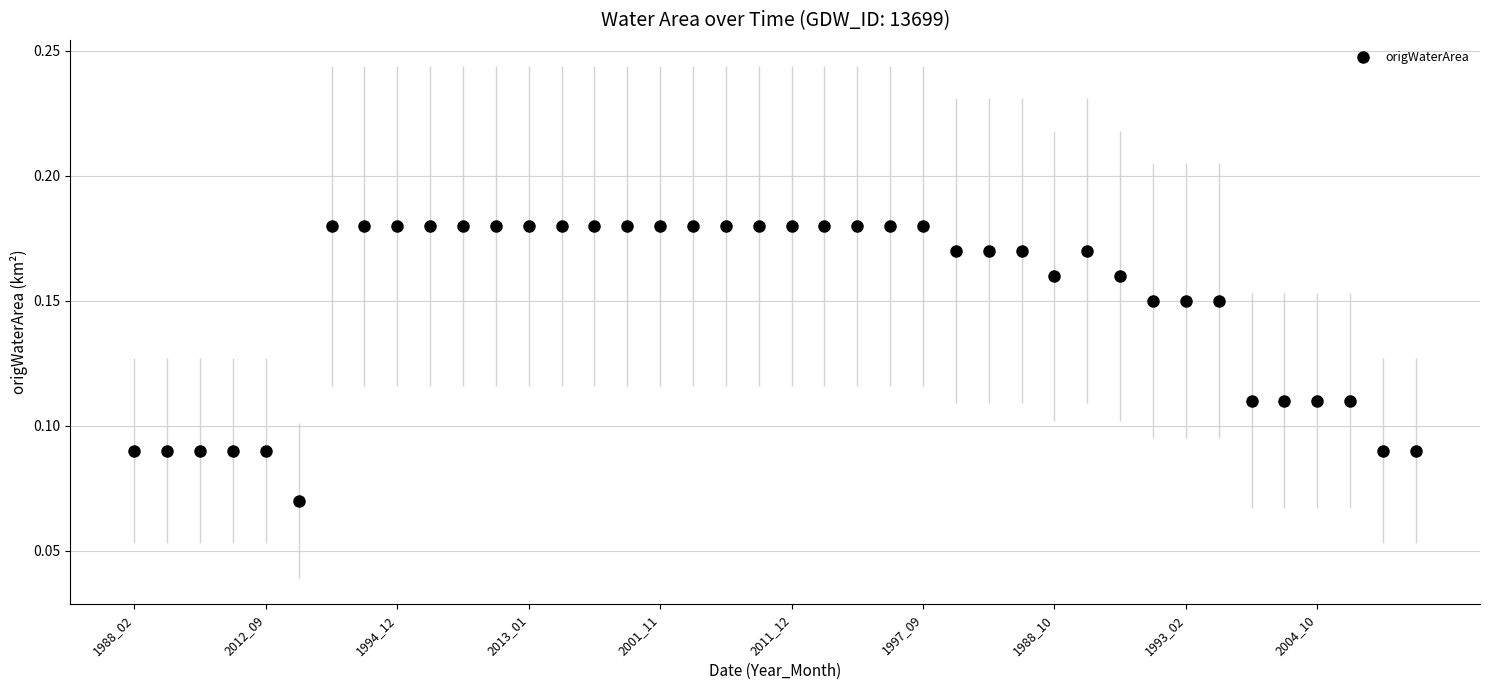

Count the values in the range 0 to 1.

40